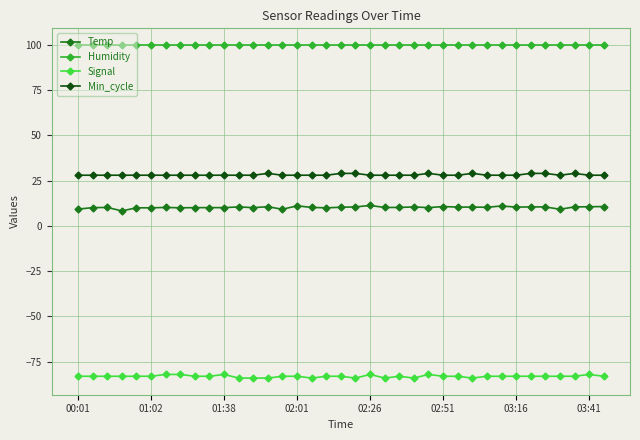

Rank the series by their maximum value, from highest to lowest.

Humidity, Min_cycle, Temp, Signal